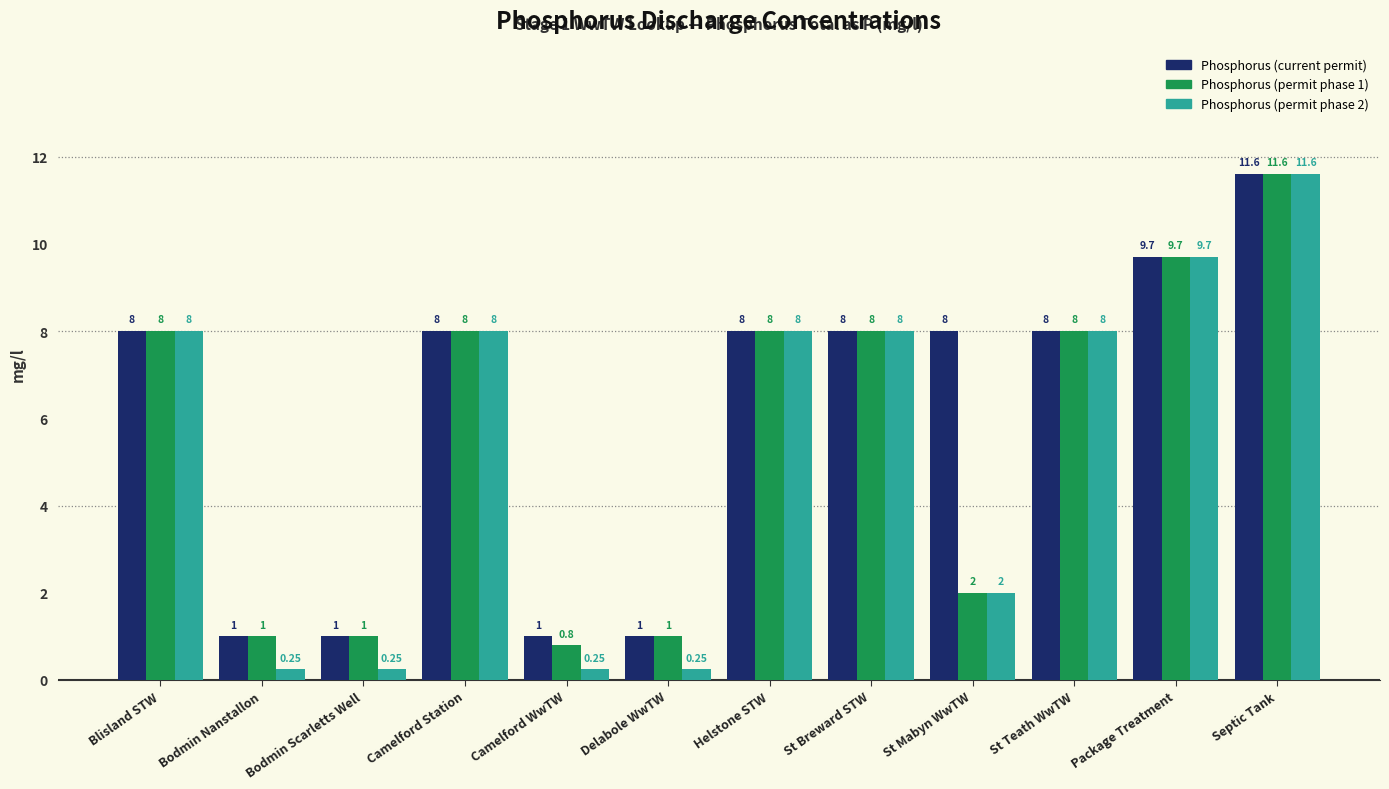

At how many categories does at least one series exceed 2?

8